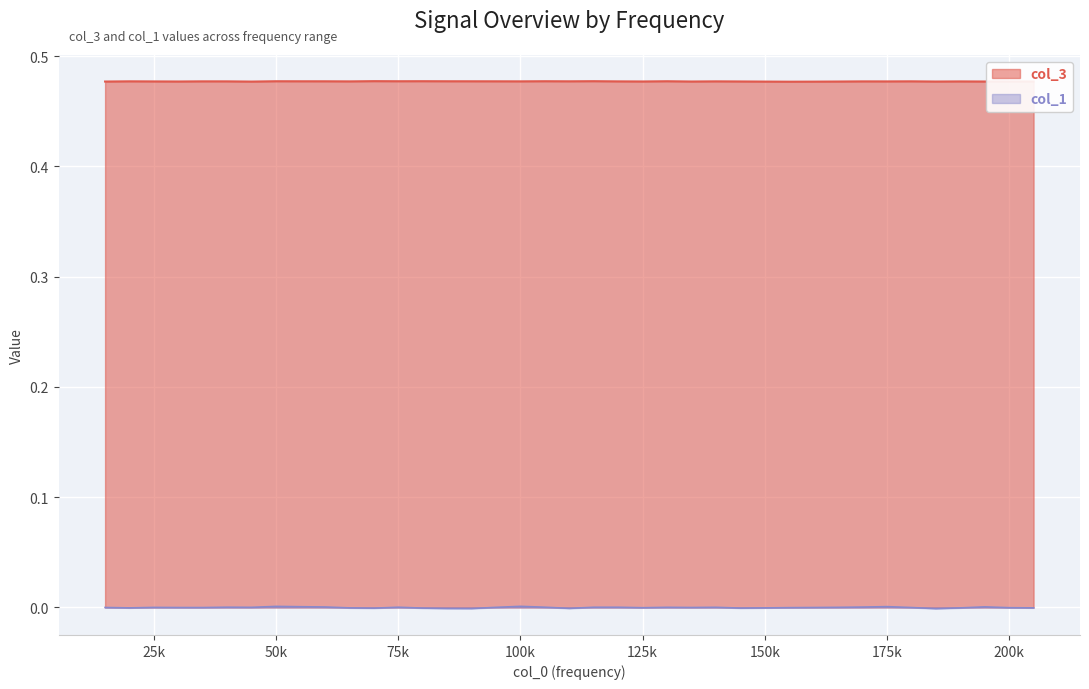

How many data points does each series have?

39